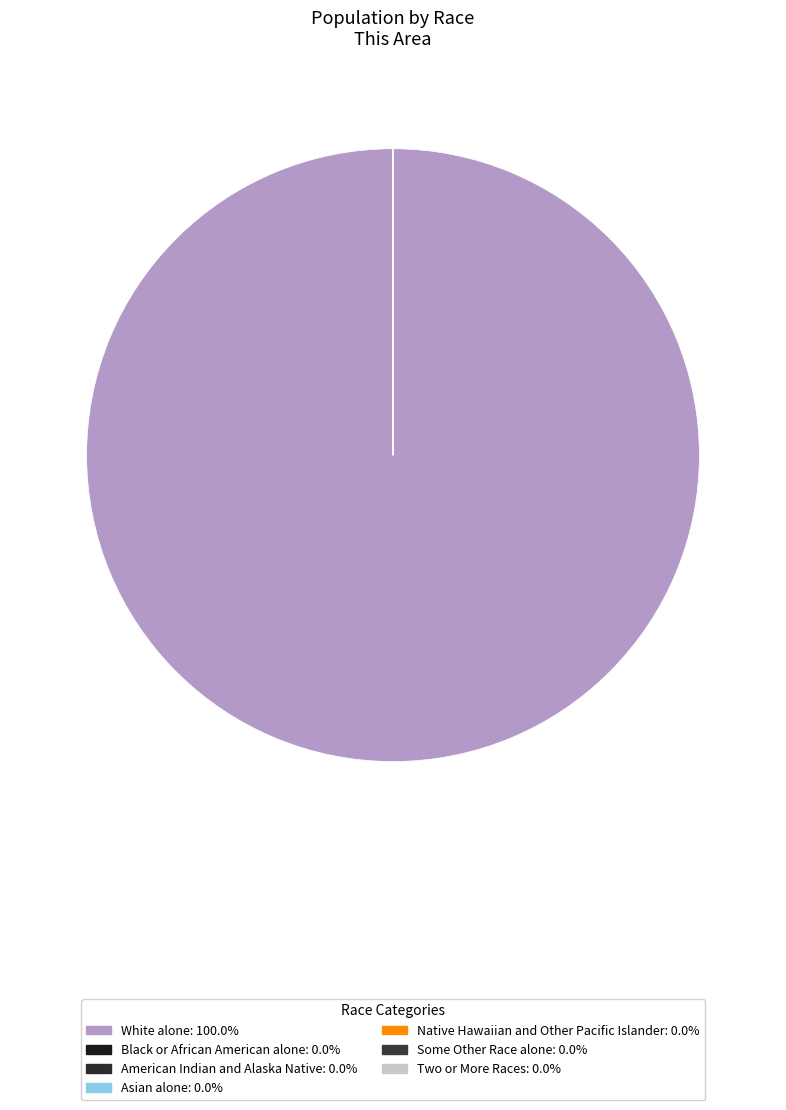

What is the ratio of the value at Two or More Races to the value at American Indian and Alaska Native?

8.2